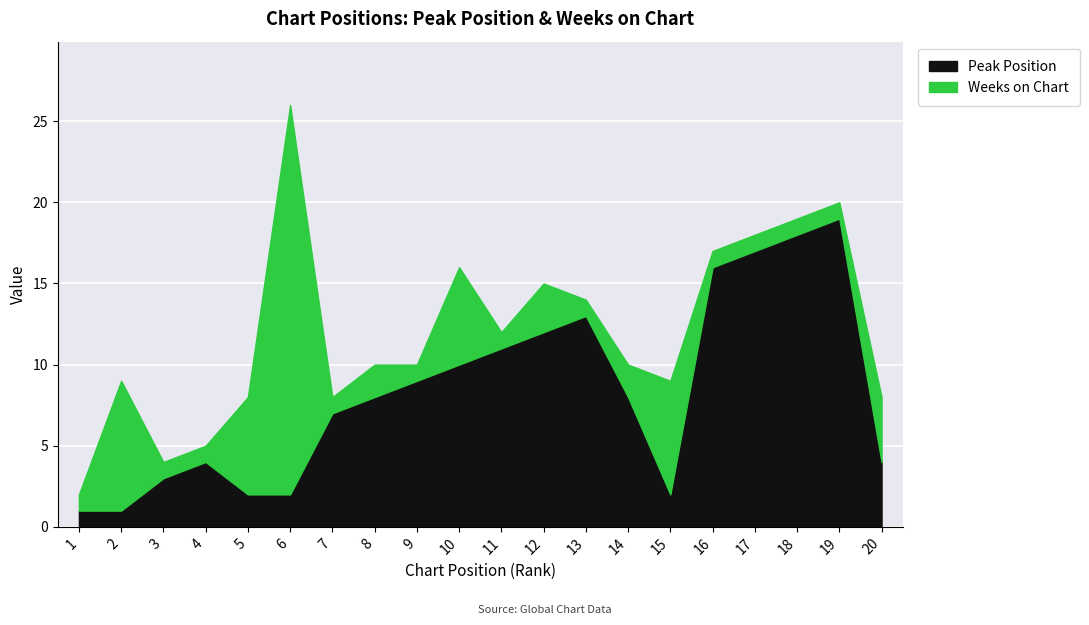

Between 15 and 6, which is larger?

15